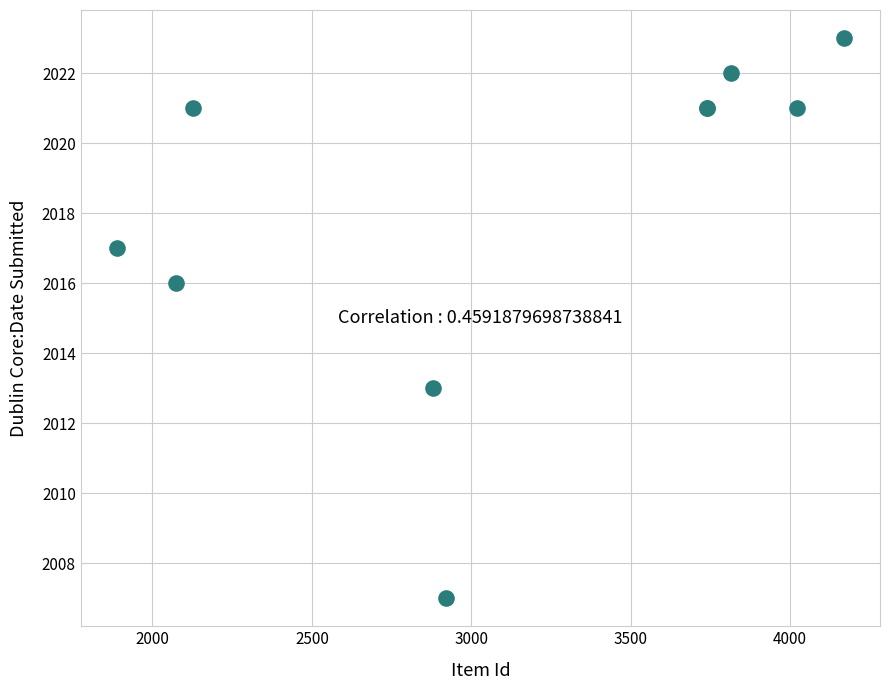

What Y value in the scatter plot is closest to 2015?

2016